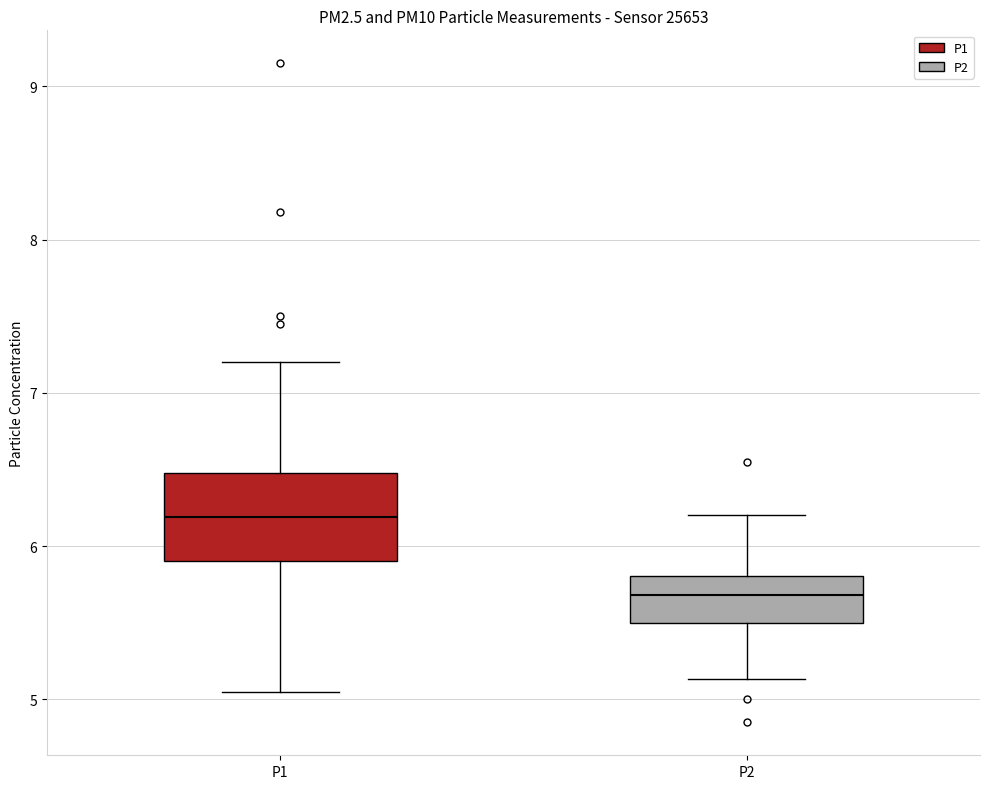

Which box's median line is the lowest?

P2